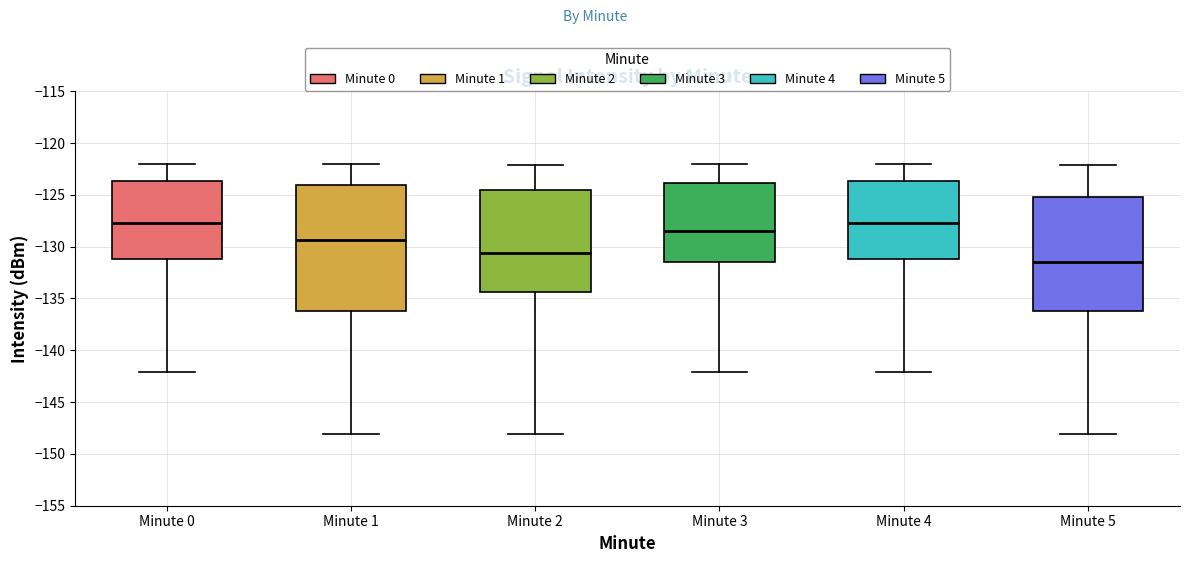

Reading left to right, transcribe this box plot: for each box, give where its median line is, the range the box spans, and where its two whiskers end, as read against the y-axis. The values are not printed on the chart, so give them approximately, as read against the axis.

Minute 0: median -127.5, box -131.0 to -123.5, whiskers -142.0 to -122.0
Minute 1: median -129.5, box -136.0 to -124.0, whiskers -148.0 to -122.0
Minute 2: median -130.5, box -134.5 to -124.5, whiskers -148.0 to -122.0
Minute 3: median -128.5, box -131.5 to -124.0, whiskers -142.0 to -122.0
Minute 4: median -127.5, box -131.0 to -123.5, whiskers -142.0 to -122.0
Minute 5: median -131.5, box -136.0 to -125.0, whiskers -148.0 to -122.0